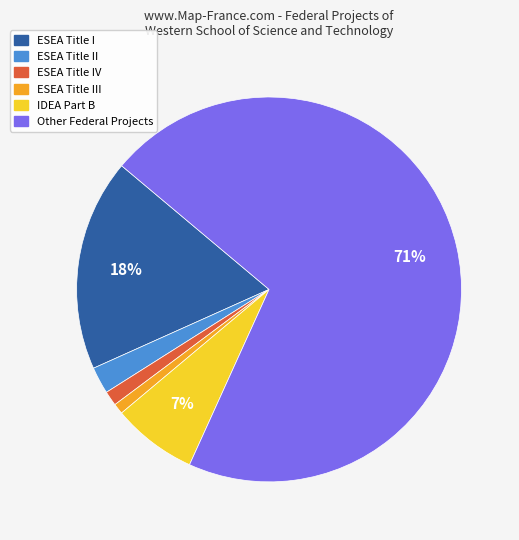

Is the sum of IDEA Part B and ESEA Title II greater than half?

No